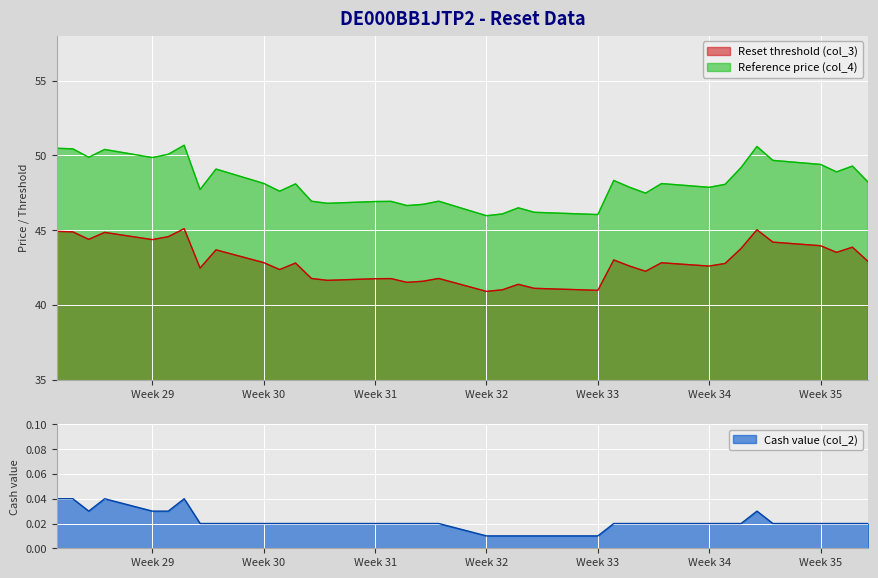

True or false: Reset threshold (col_3) and Reference price (col_4) cross at least once.

False